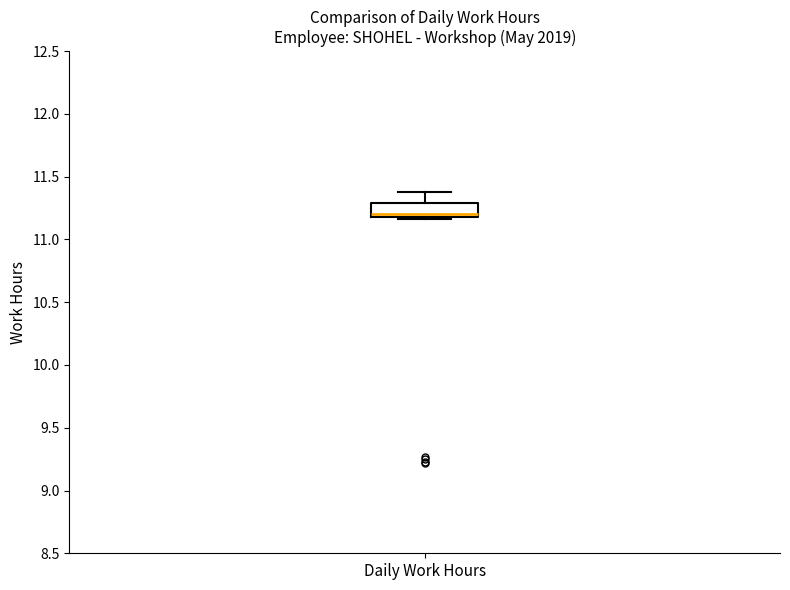

Where is the upper edge of the box for Daily Work Hours on the y-axis? The values are not printed on the chart, so give them approximately, as read against the axis.

11.30